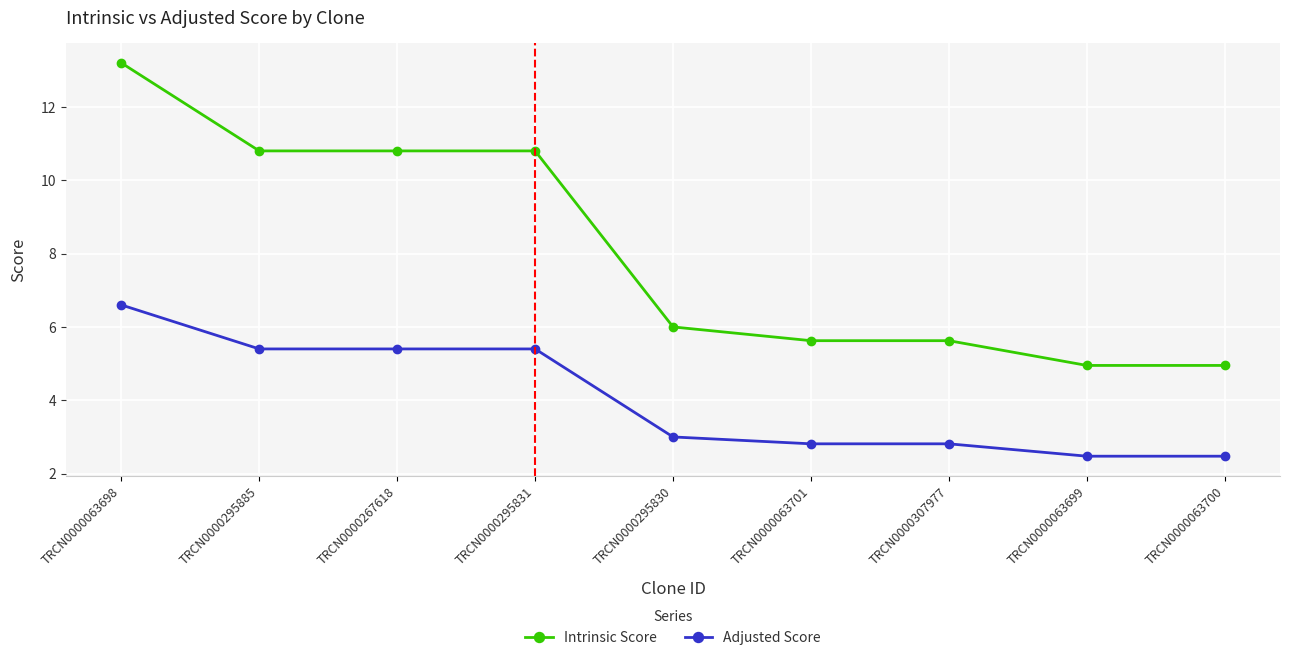

What is the sum of all Adjusted Score values?

36.4